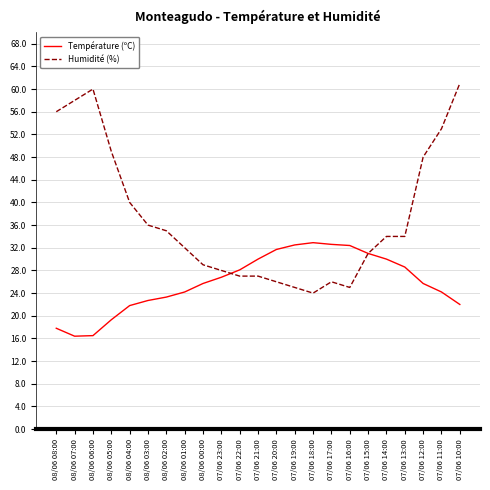

What position from the left is 08/06 04:00?

5